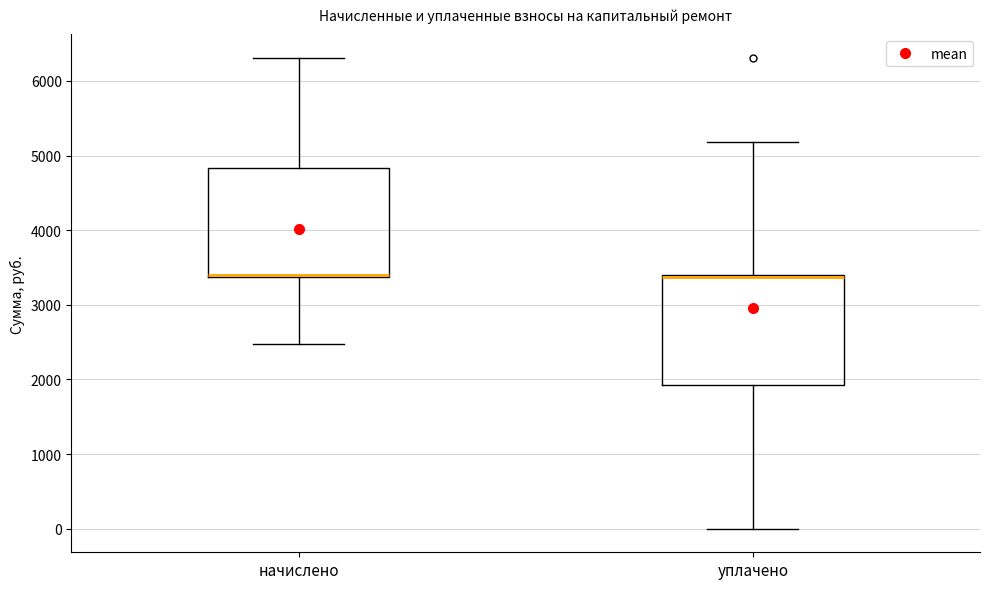

Reading left to right, read every box against the y-axis: the position of its median line, the range the box covers, and the ends of its whiskers. The values are not printed on the chart, so give them approximately, as read against the axis.

начислено: median 3400, box 3400 to 4800, whiskers 2500 to 6300
уплачено: median 3400 (drawn on the box's upper edge), box 1900 to 3400, whiskers 0 to 5200